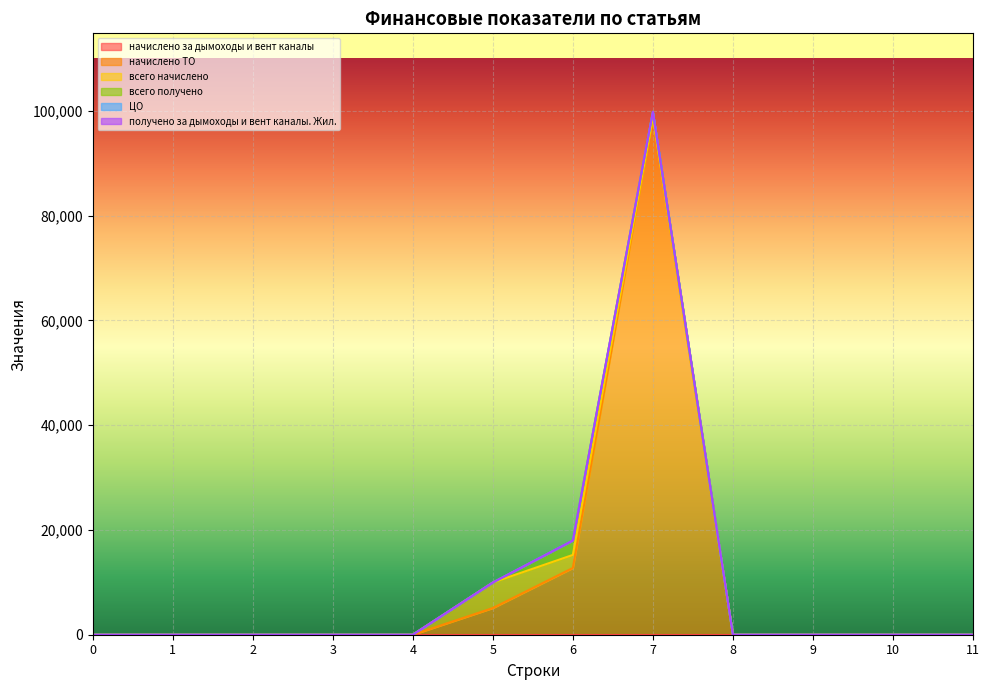

What is the value of the ЦО point at the 7th from the left?

40.7